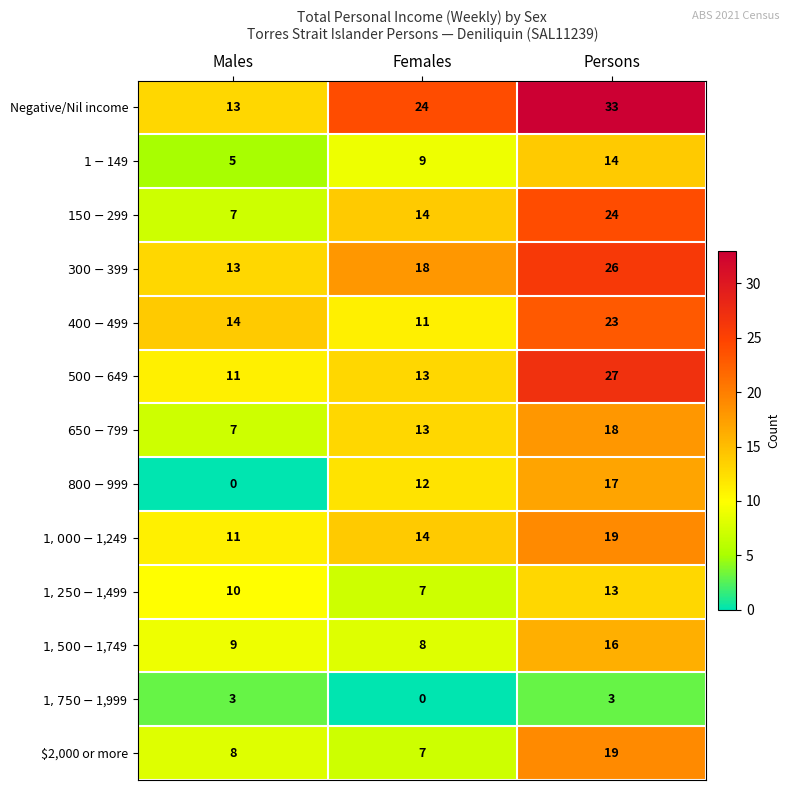

At which category is the sum across all series the highest?

Persons